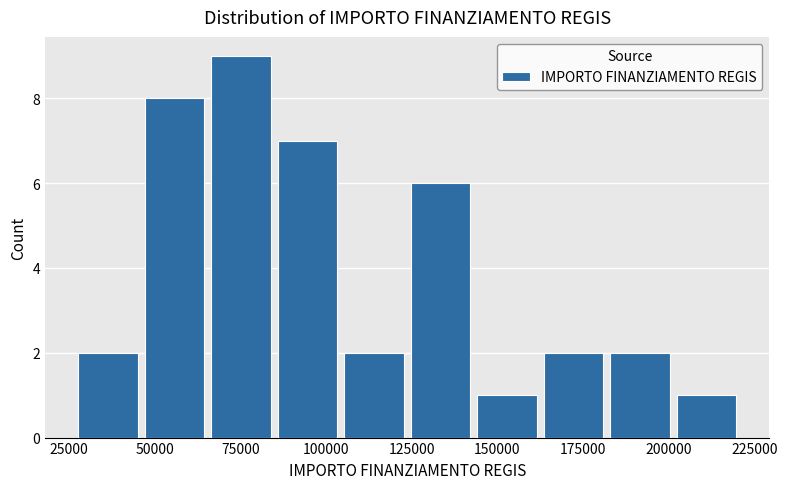

Around what value on the x-axis is the tallest bar? Give the approximate position of its centre, as read against the axis.

75000